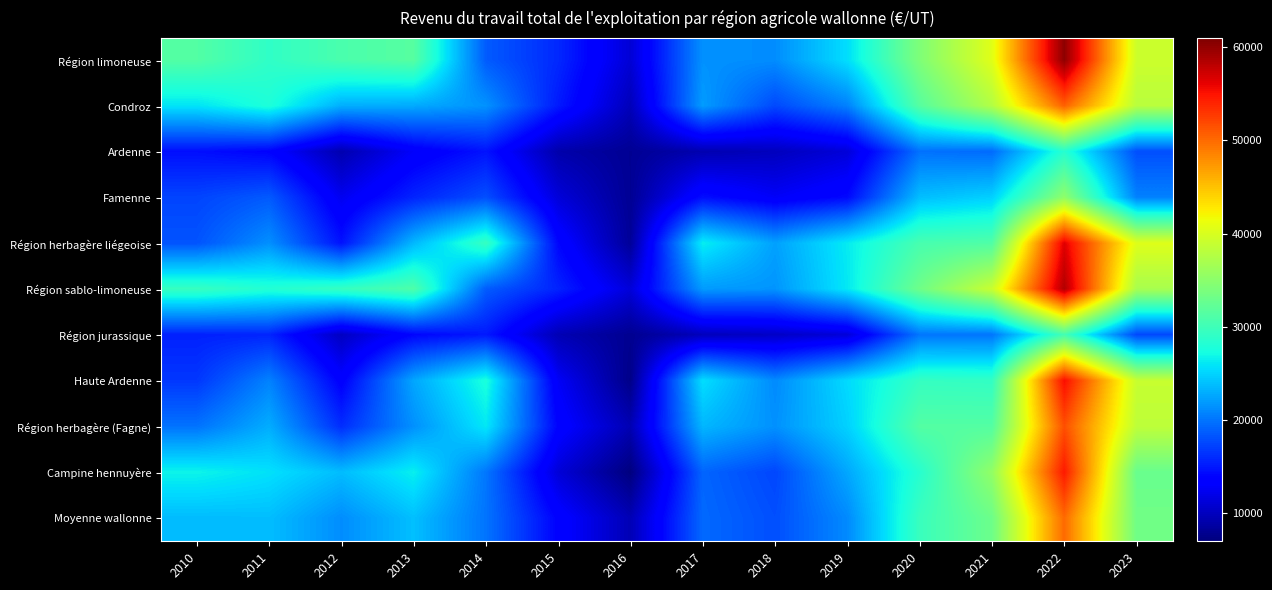

Rank the series at 2019 from lowest to highest value.

Ardenne, Région jurassique, Famenne, Condroz, Moyenne wallonne, Campine hennuyère, Région herbagère (Fagne), Haute Ardenne, Région limoneuse, Région sablo-limoneuse, Région herbagère liégeoise